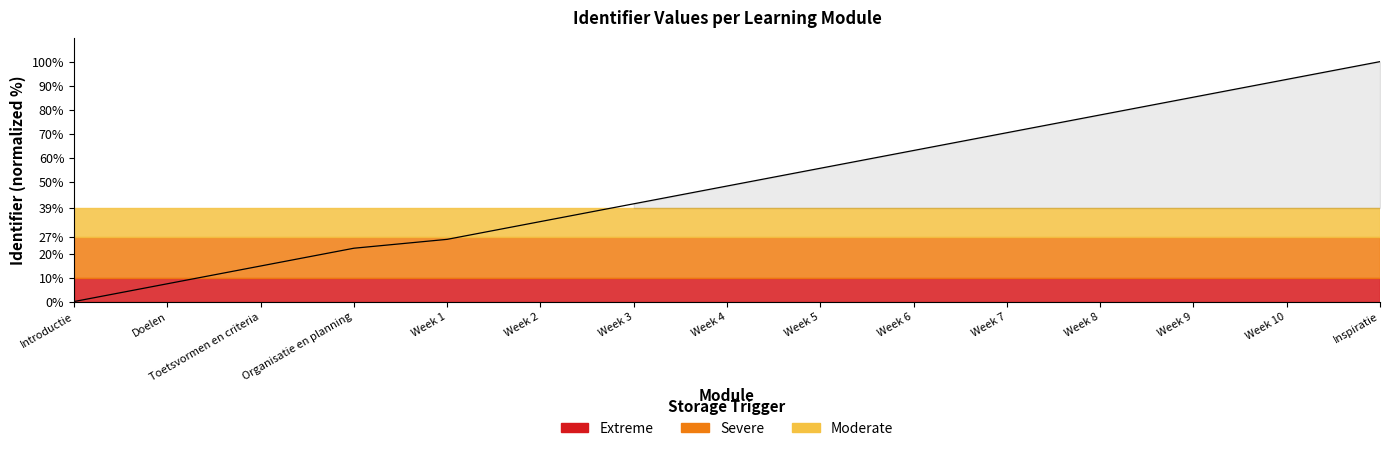

What is the sum of all values?

737.0